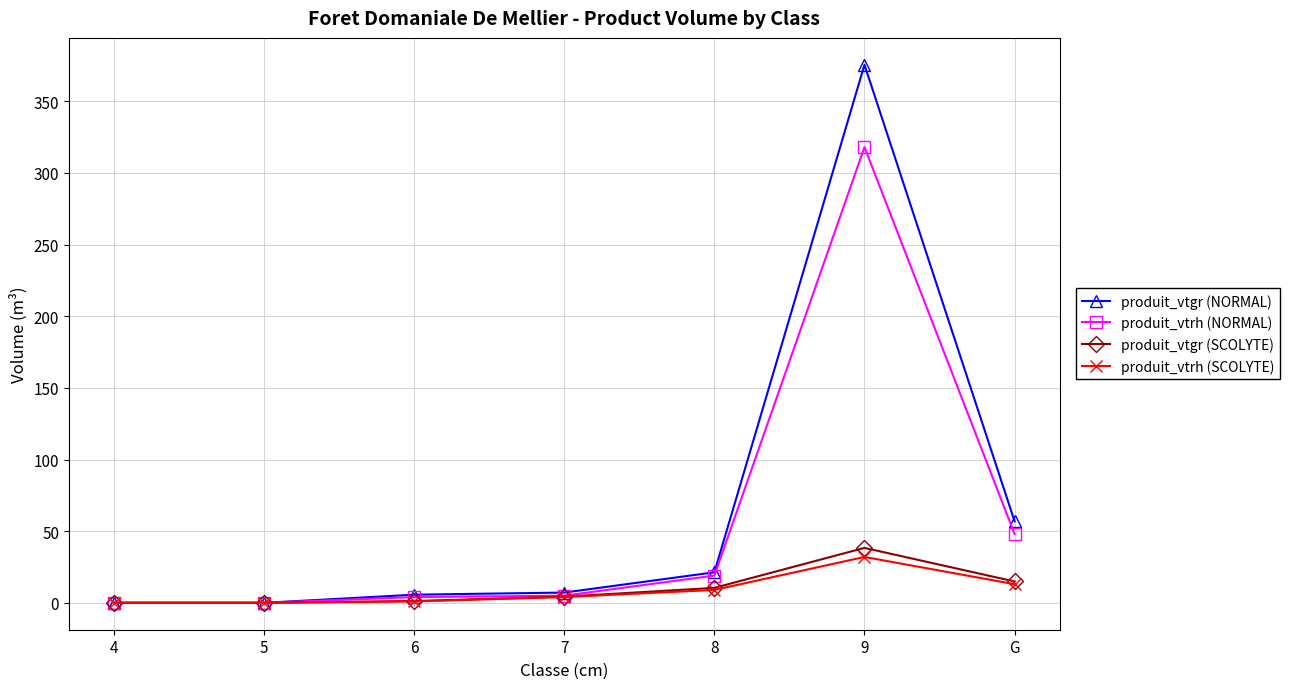

Is it true that produit_vtgr (SCOLYTE) equals 58.2 at 9?

False